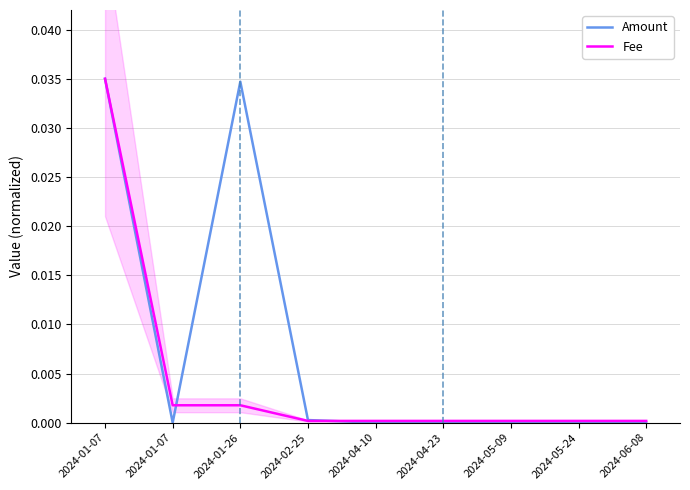

List the labels in order of Amount value, largest first.

2024-01-07, 2024-01-26, 2024-02-25, 2024-05-09, 2024-06-08, 2024-04-23, 2024-05-24, 2024-04-10, 2024-01-07